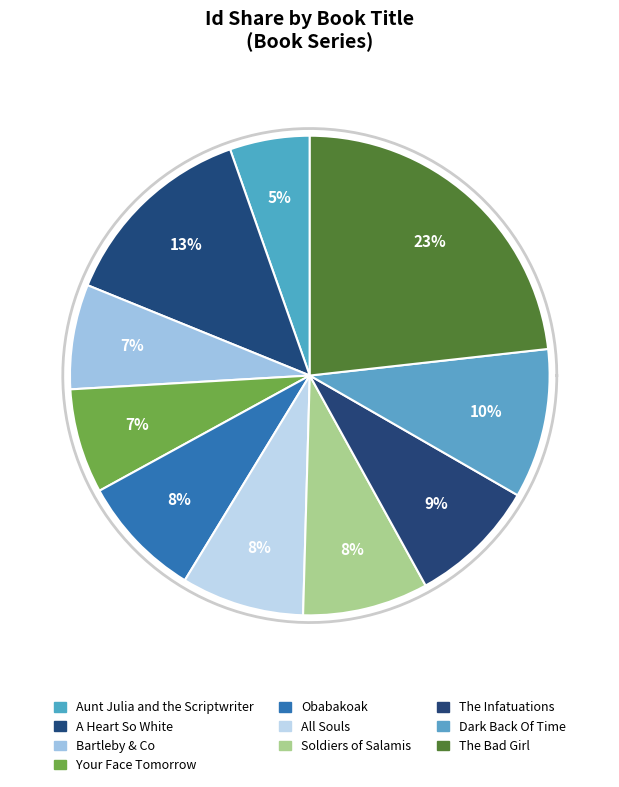

Between Aunt Julia and the Scriptwriter and Your Face Tomorrow, which is larger?

Your Face Tomorrow